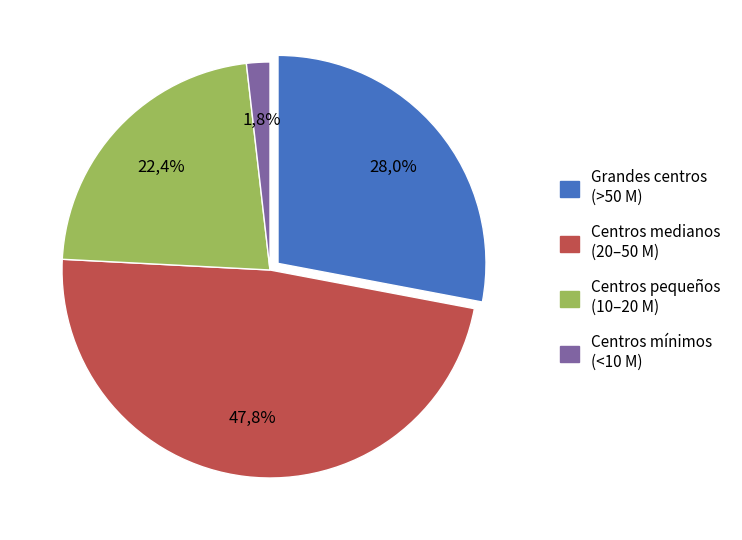

Is there any slice that represents more than half of the pie?

No